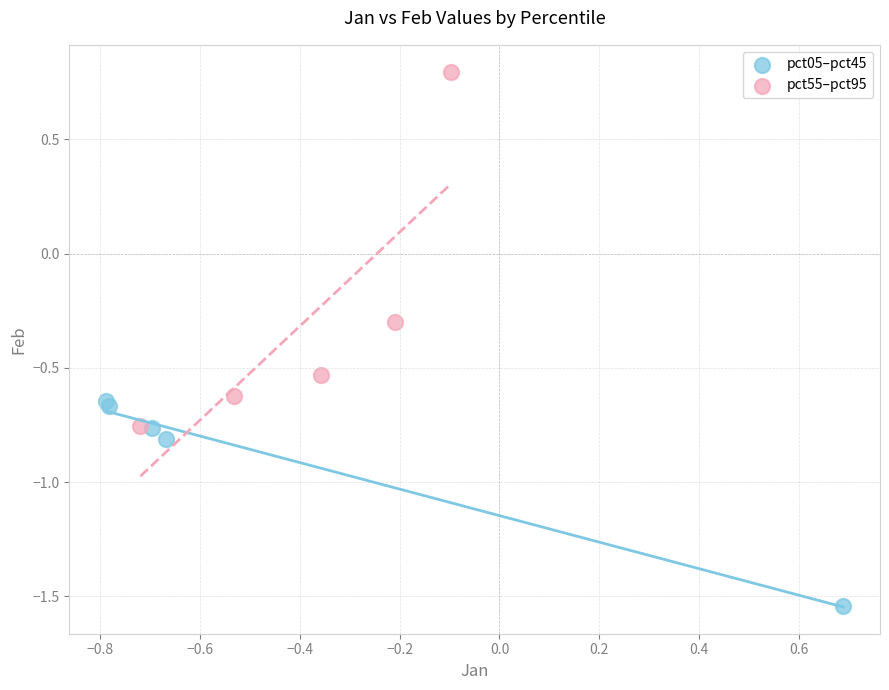

Which series has the widest spread of Y values?

pct55–pct95